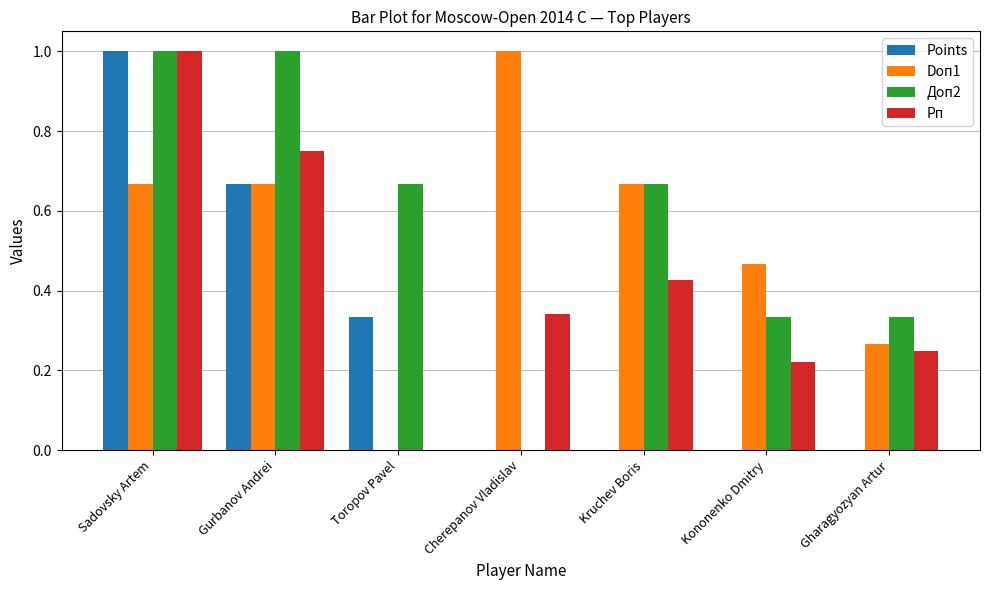

The Рп series shows 0.4 at Gurbanov Andrei. True or false?

False